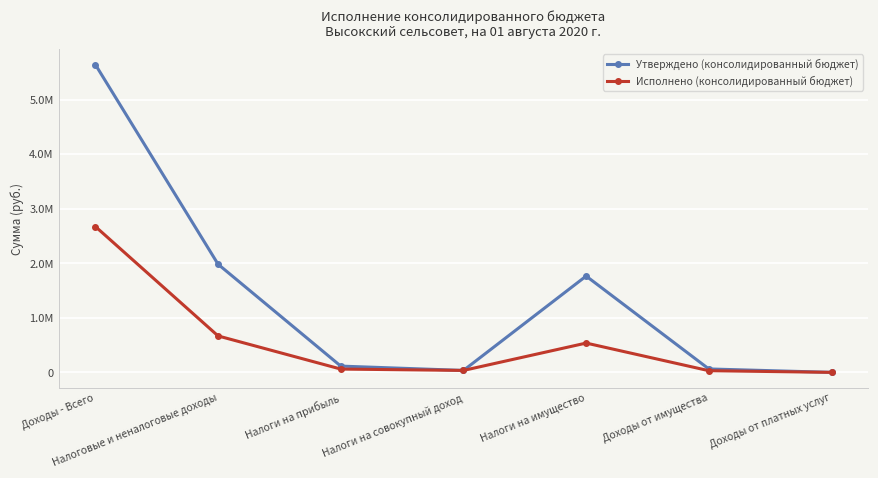

What is the label of the 6th point from the right?

Налоговые и неналоговые доходы